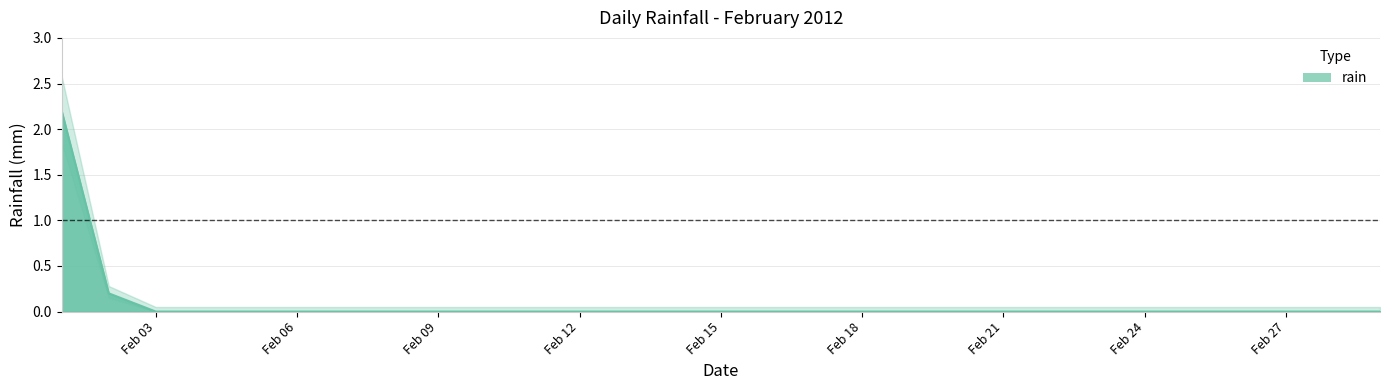

Where is the data nearest to the value 1?

2012-02-02